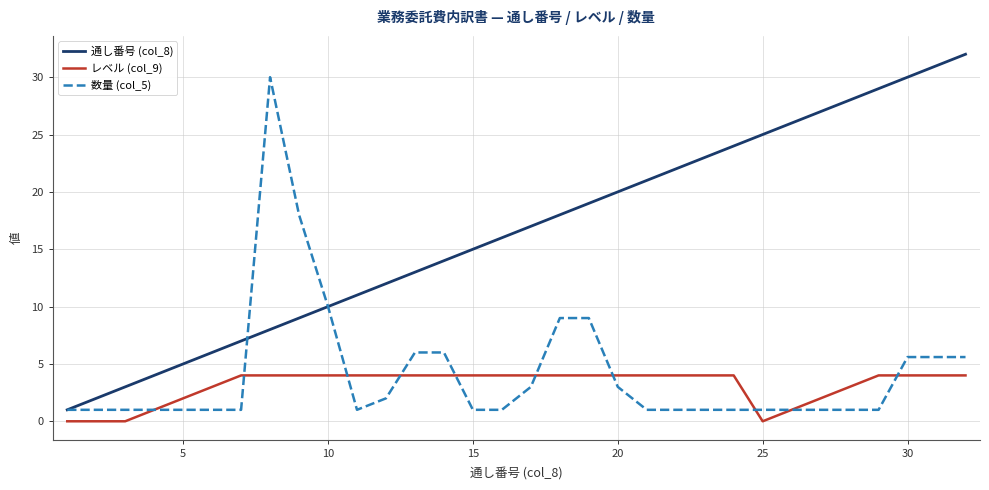

What is the highest value of the レベル (col_9) series?

4.0